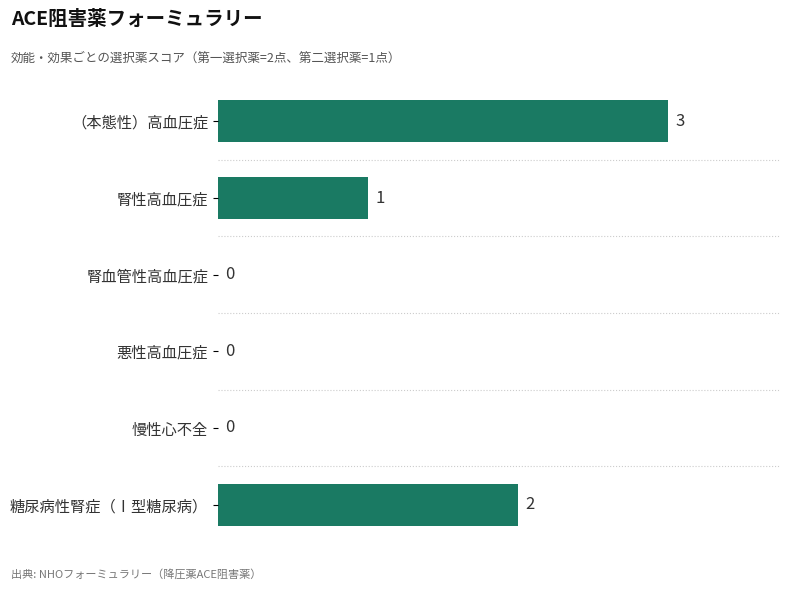

Which has a higher value, 糖尿病性腎症（Ⅰ型糖尿病） or 腎性高血圧症?

糖尿病性腎症（Ⅰ型糖尿病）